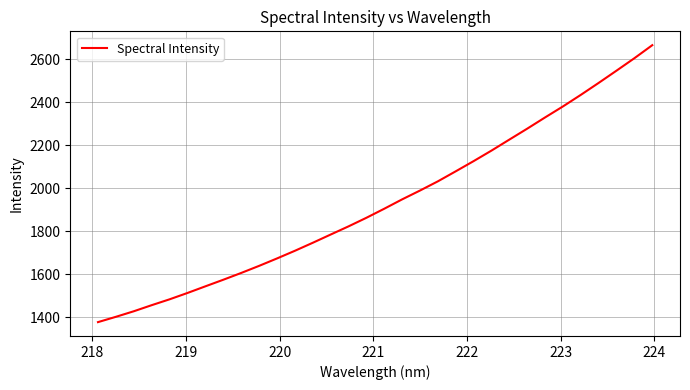

What is the greatest value displayed?

2666.5